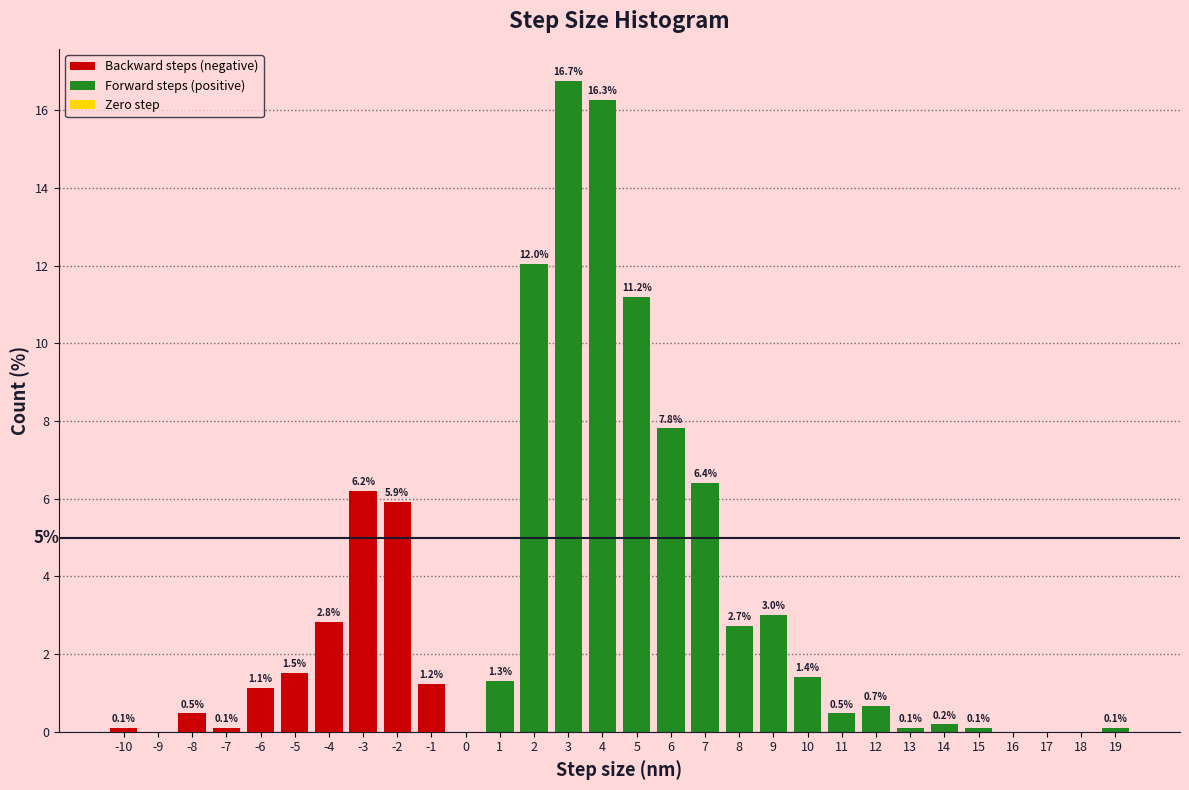

What is the sum of the values at 6 and 11?

8.3